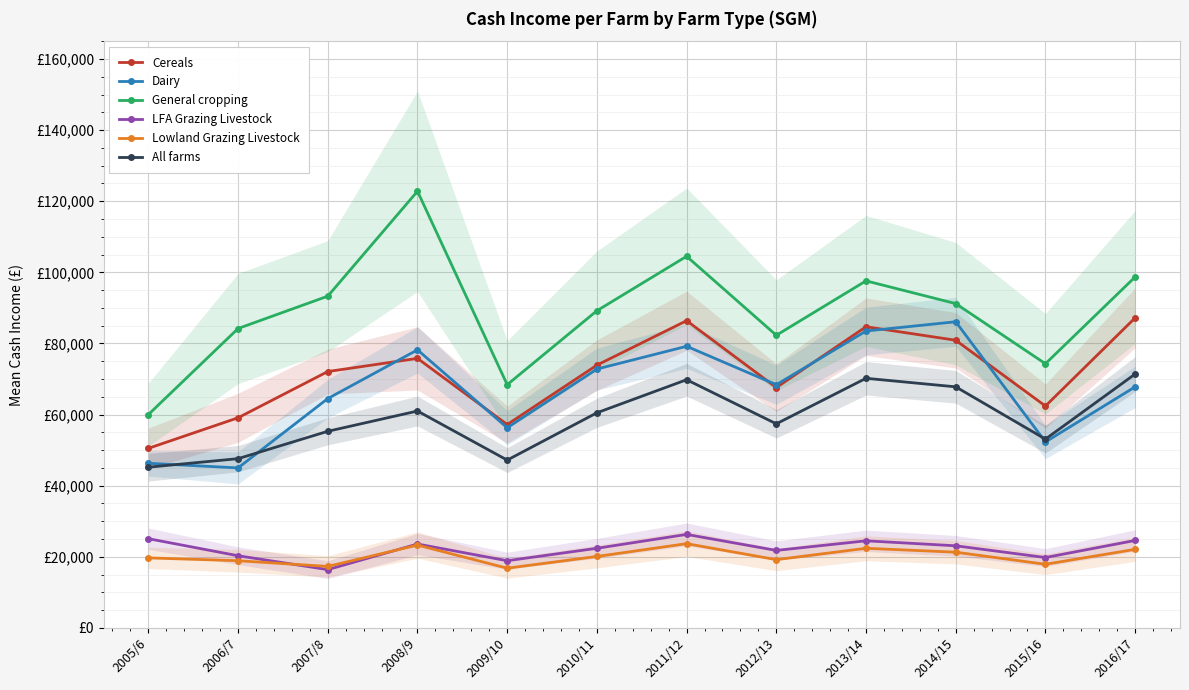

Which series has the widest spread of values?

General cropping